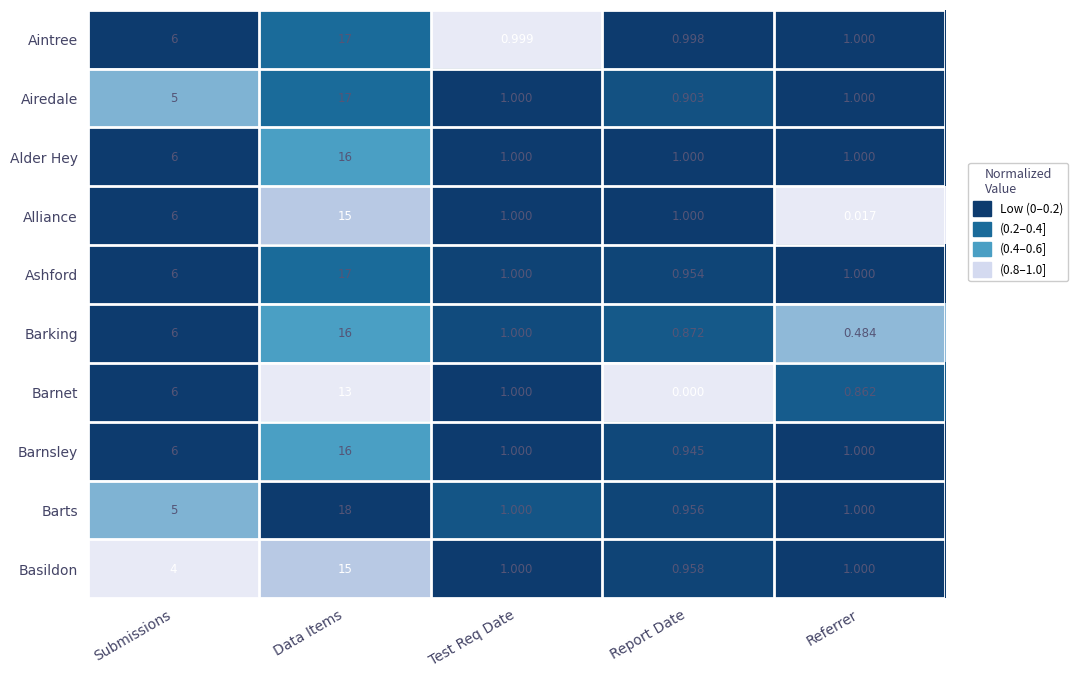

Count the number of categories in the chart.

5